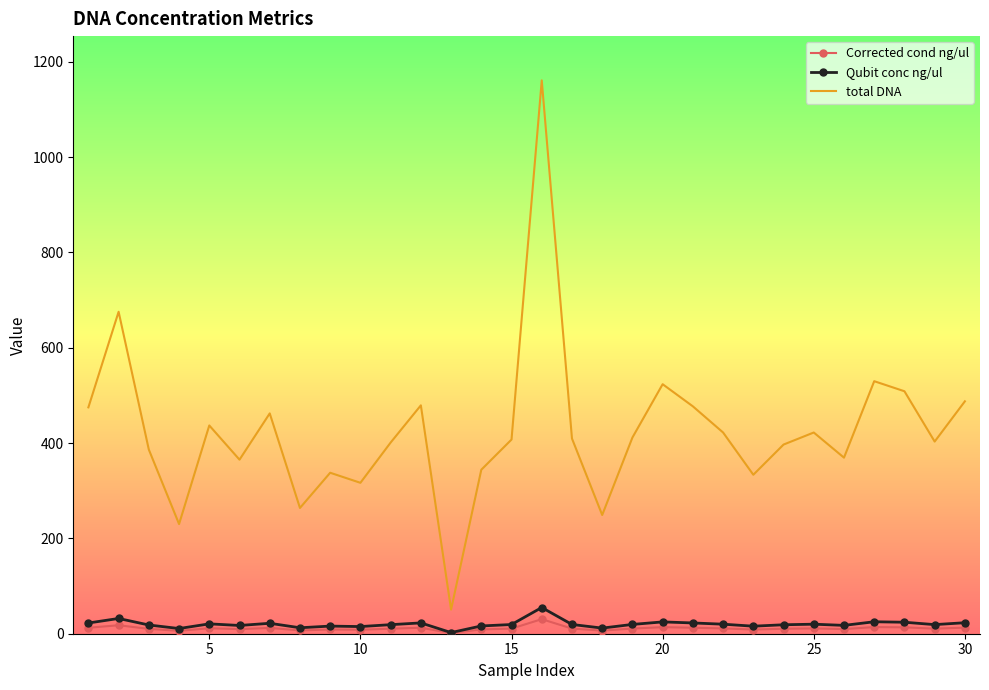

Which series has the widest spread of values?

total DNA